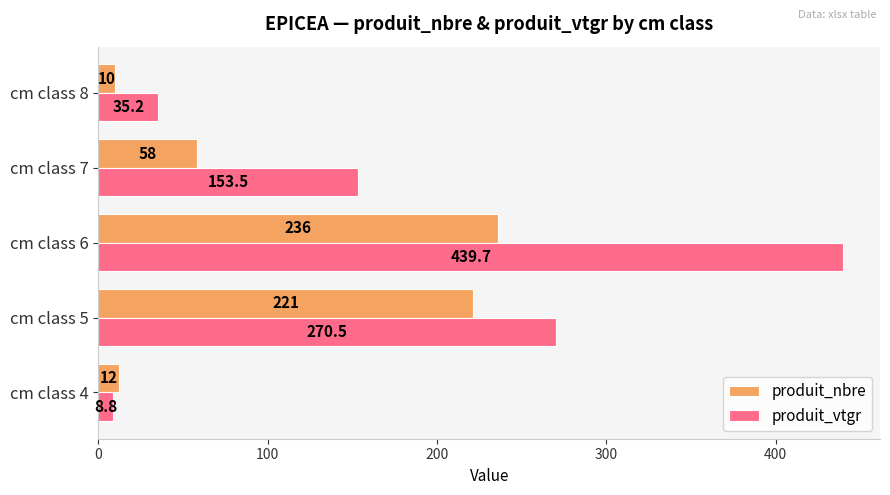

What is the minimum value shown in the chart?

8.8